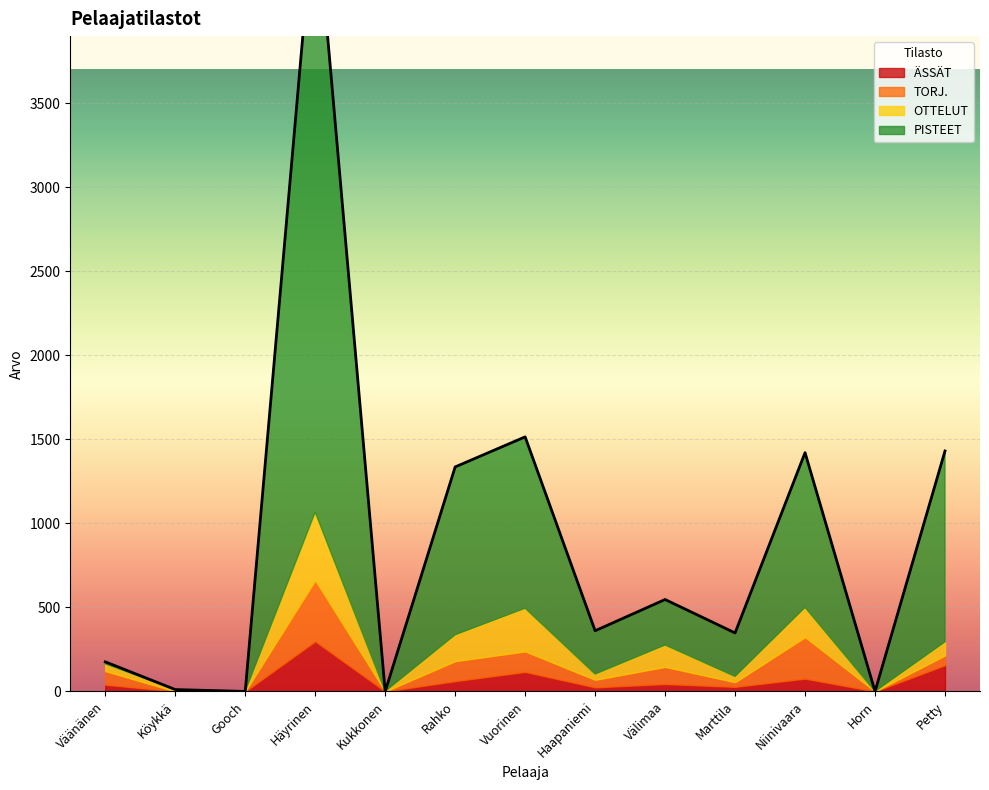

What is the difference between the maximum and minimum values in the ÄSSÄT series?

298